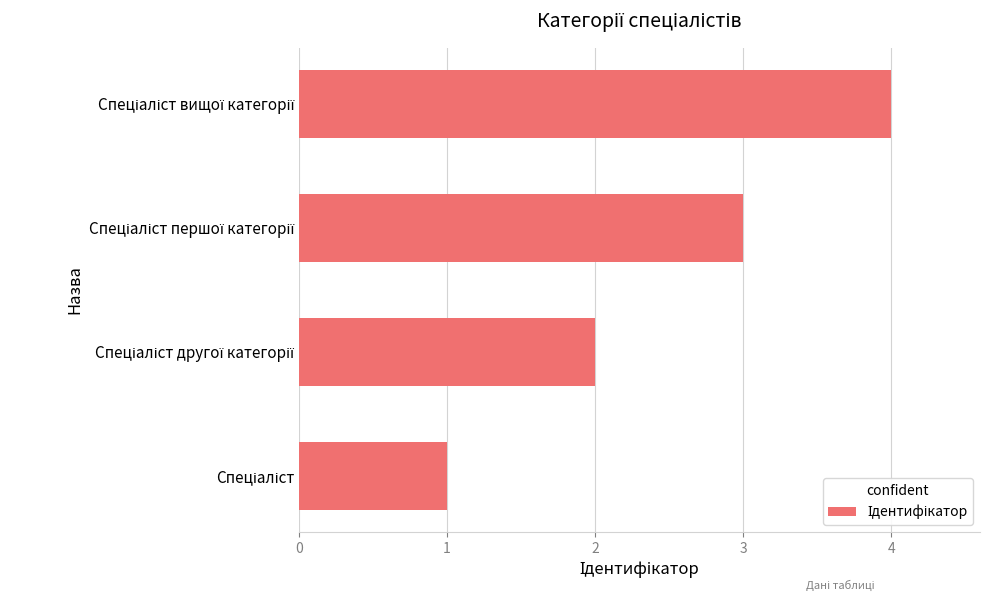

What is the maximum value shown in the chart?

4